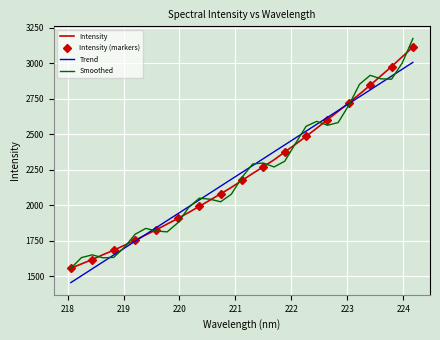

Which label corresponds to the largest value in the chart?

224.1709